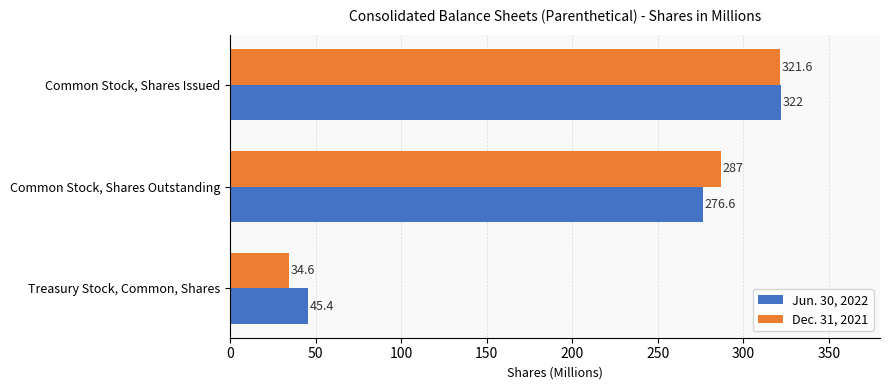

Between Common Stock, Shares Issued and Treasury Stock, Common, Shares, which series saw the biggest shift?

Dec. 31, 2021